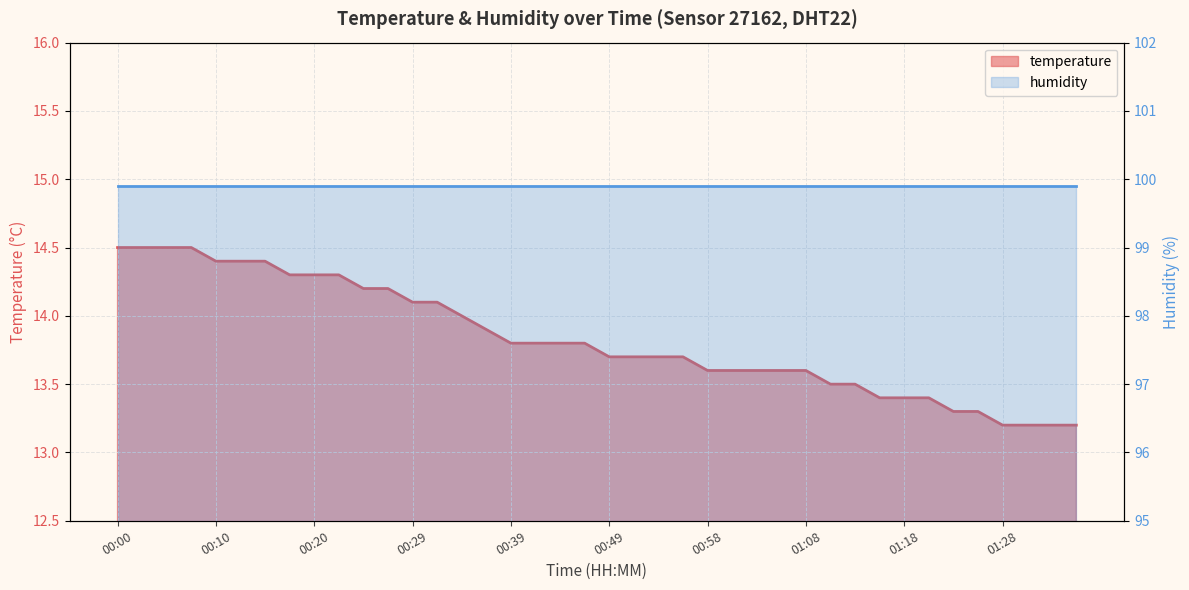

Count the number of categories in the chart.

40